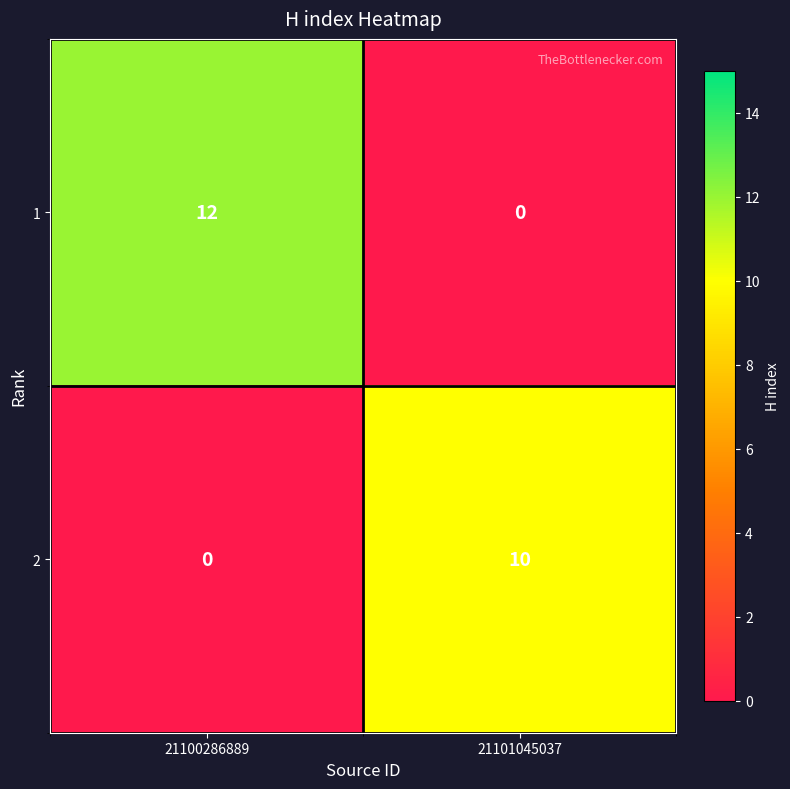

Reading right to left, what are all the values shown in this chart?

1: 0	12
2: 10	0